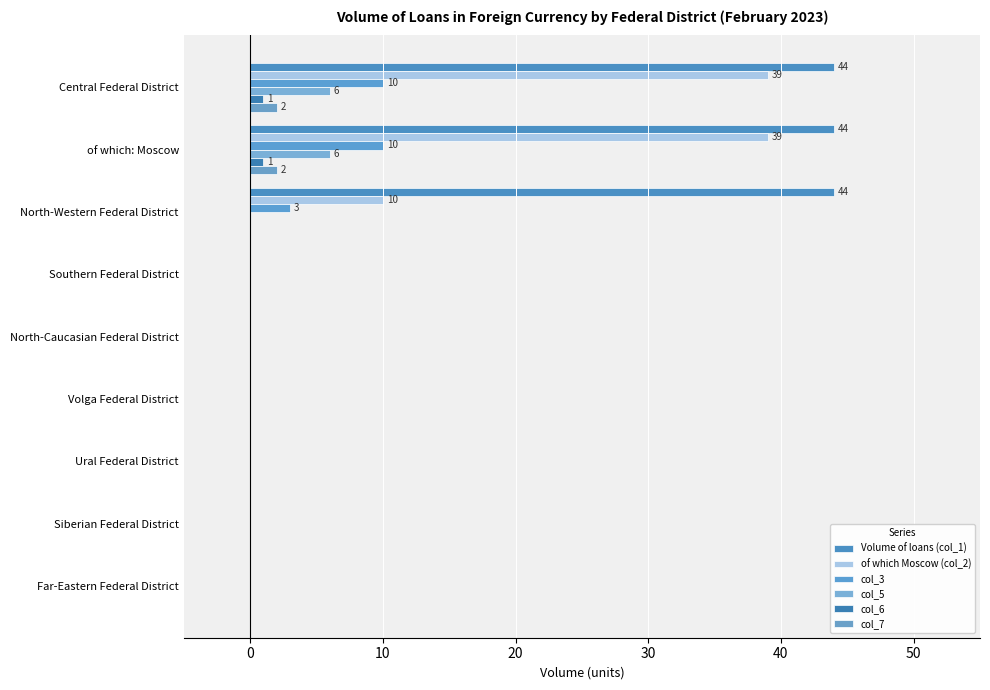

Count the col_7 values in the range 0 to 1.

7